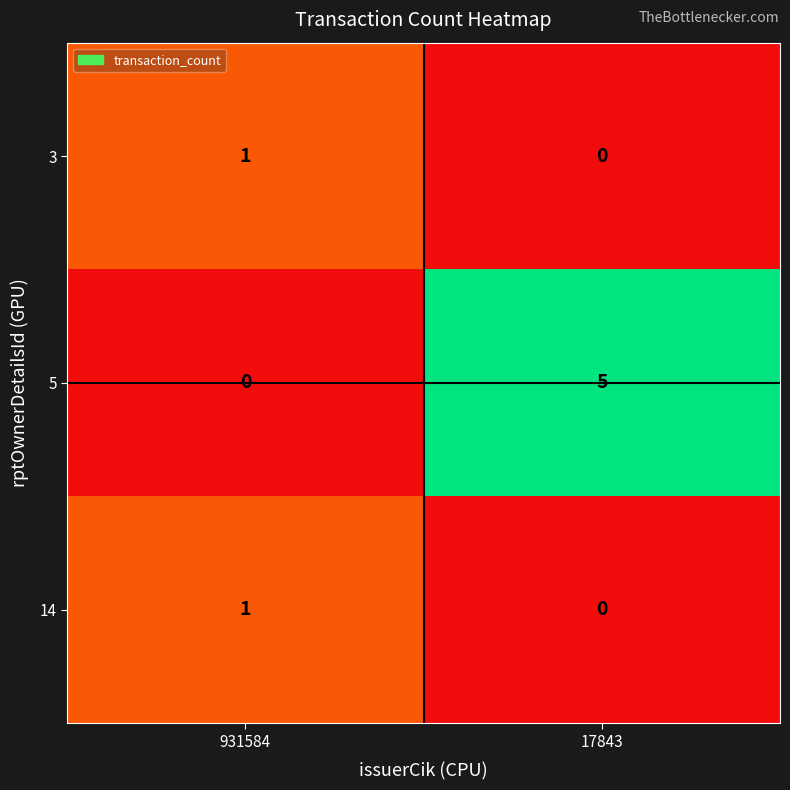

At which label is 14 closest to 0?

17843